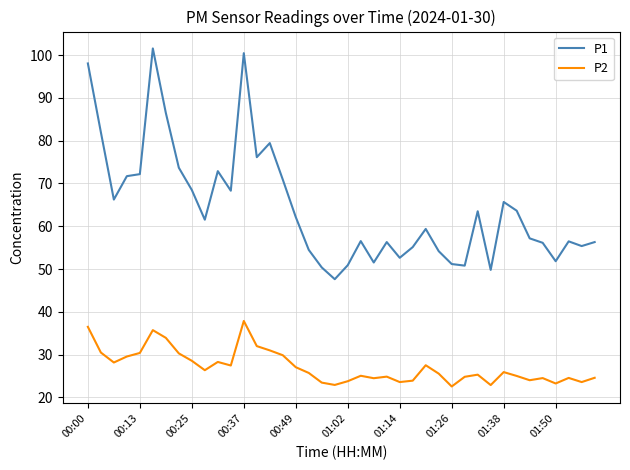

Which series has the largest total across all categories?

P1